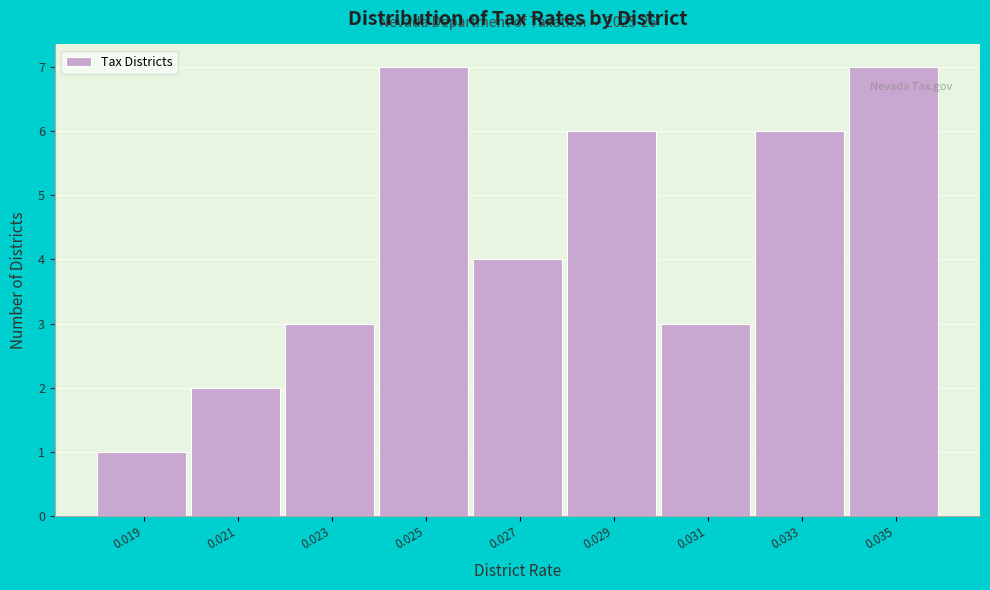

Reading right to left, transcribe all the data shown in this chart.

7	6	3	6	4	7	3	2	1